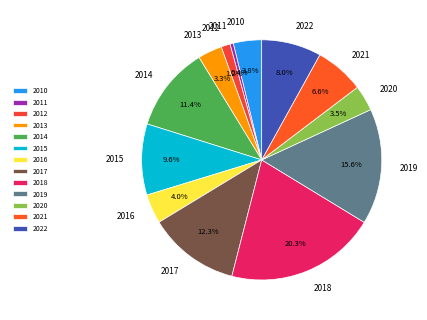

Is 2020 the majority of the pie?

No